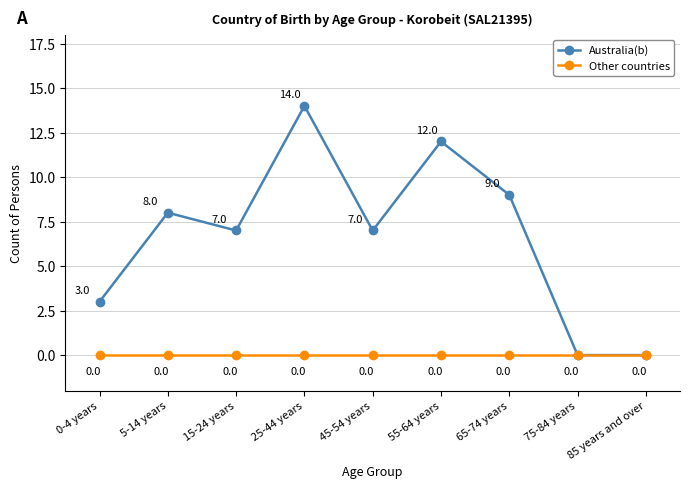

Reading right to left, list all the values displayed in this chart.

Australia(b): 85 years and over=0	75-84 years=0	65-74 years=9	55-64 years=12	45-54 years=7	25-44 years=14	15-24 years=7	5-14 years=8	0-4 years=3
Other countries: 85 years and over=0	75-84 years=0	65-74 years=0	55-64 years=0	45-54 years=0	25-44 years=0	15-24 years=0	5-14 years=0	0-4 years=0